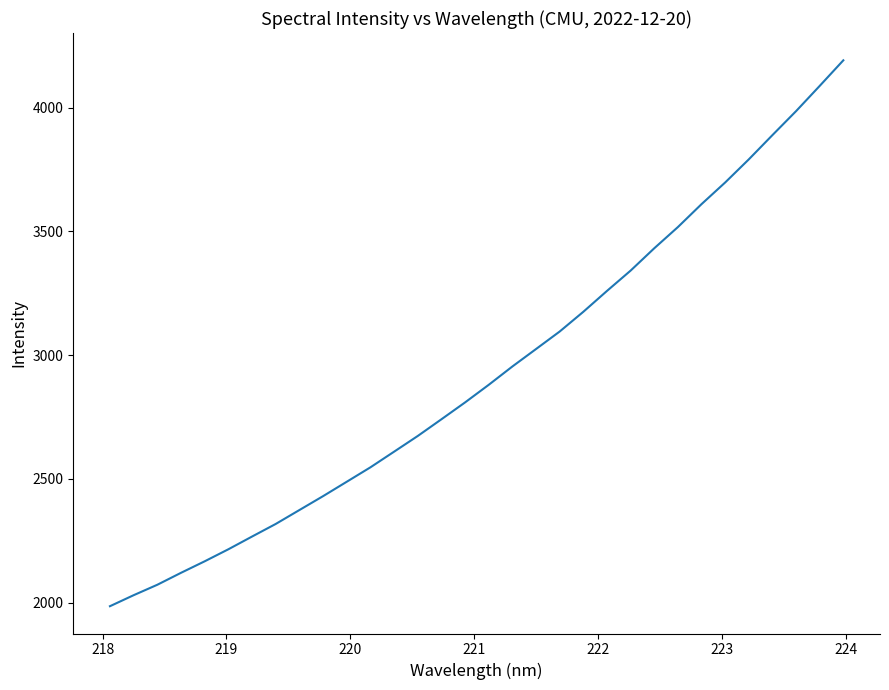

What is the greatest value displayed?

4191.2